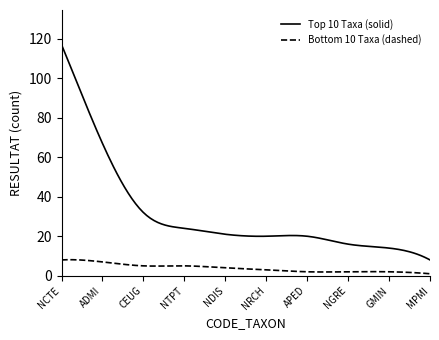

True or false: Top 10 Taxa (solid) and Bottom 10 Taxa (dashed) intersect in this chart.

False